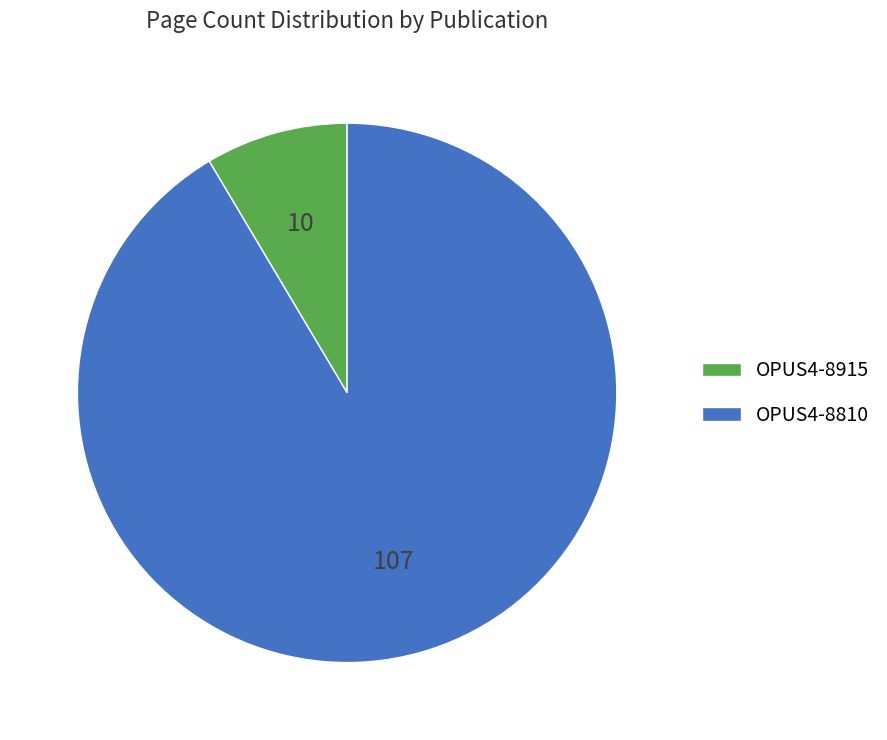

Rank the categories by value from highest to lowest.

OPUS4-8810, OPUS4-8915